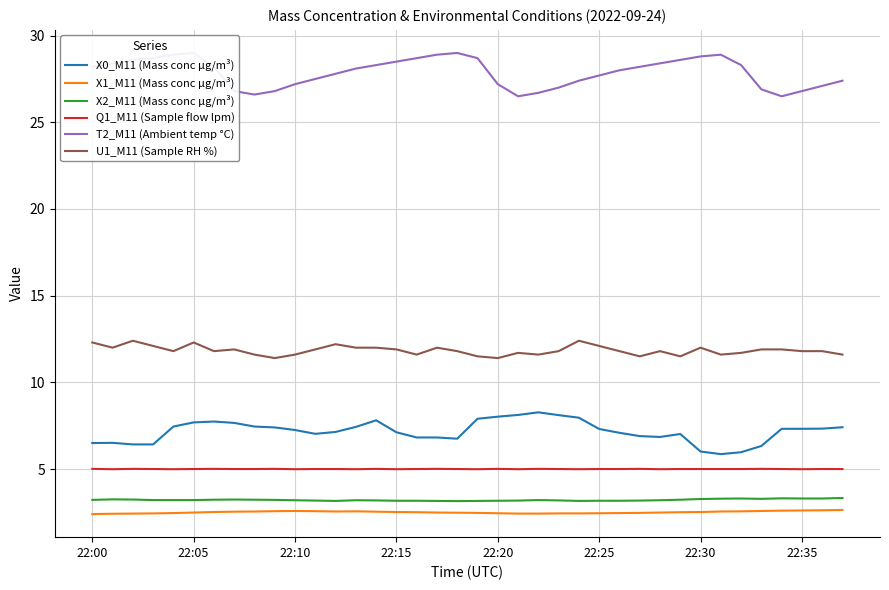

True or false: X2_M11 (Mass conc μg/m³) and X0_M11 (Mass conc μg/m³) intersect in this chart.

False